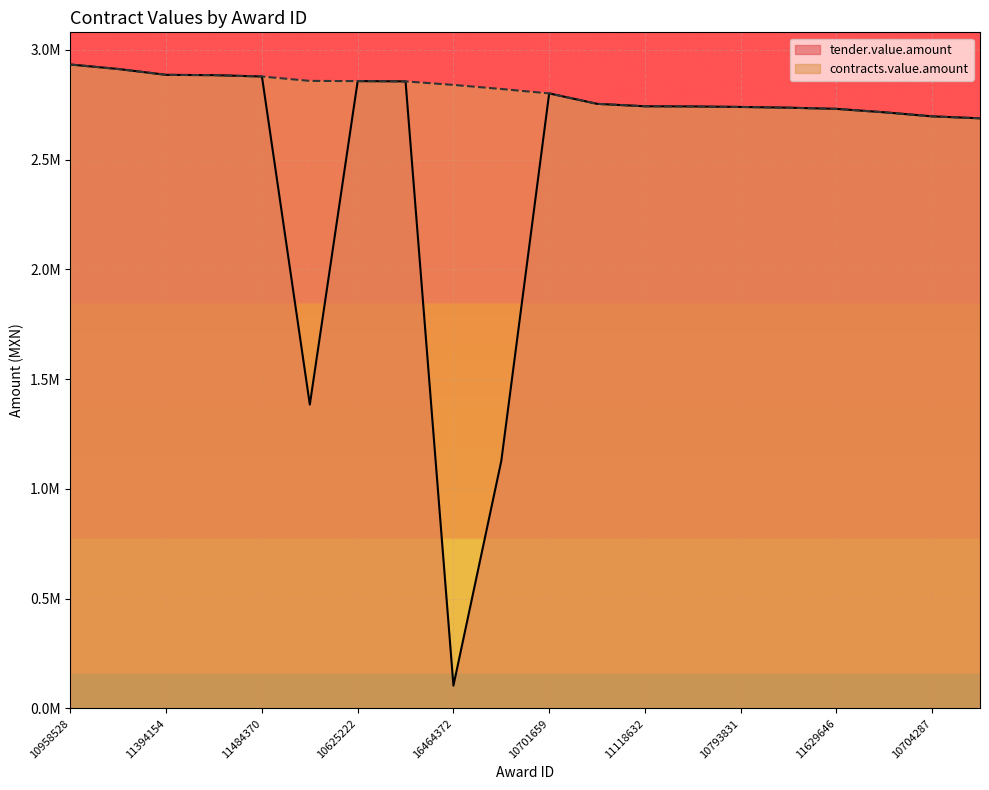

At 11308786, list the series in order from largest to smallest.

tender.value.amount, contracts.value.amount